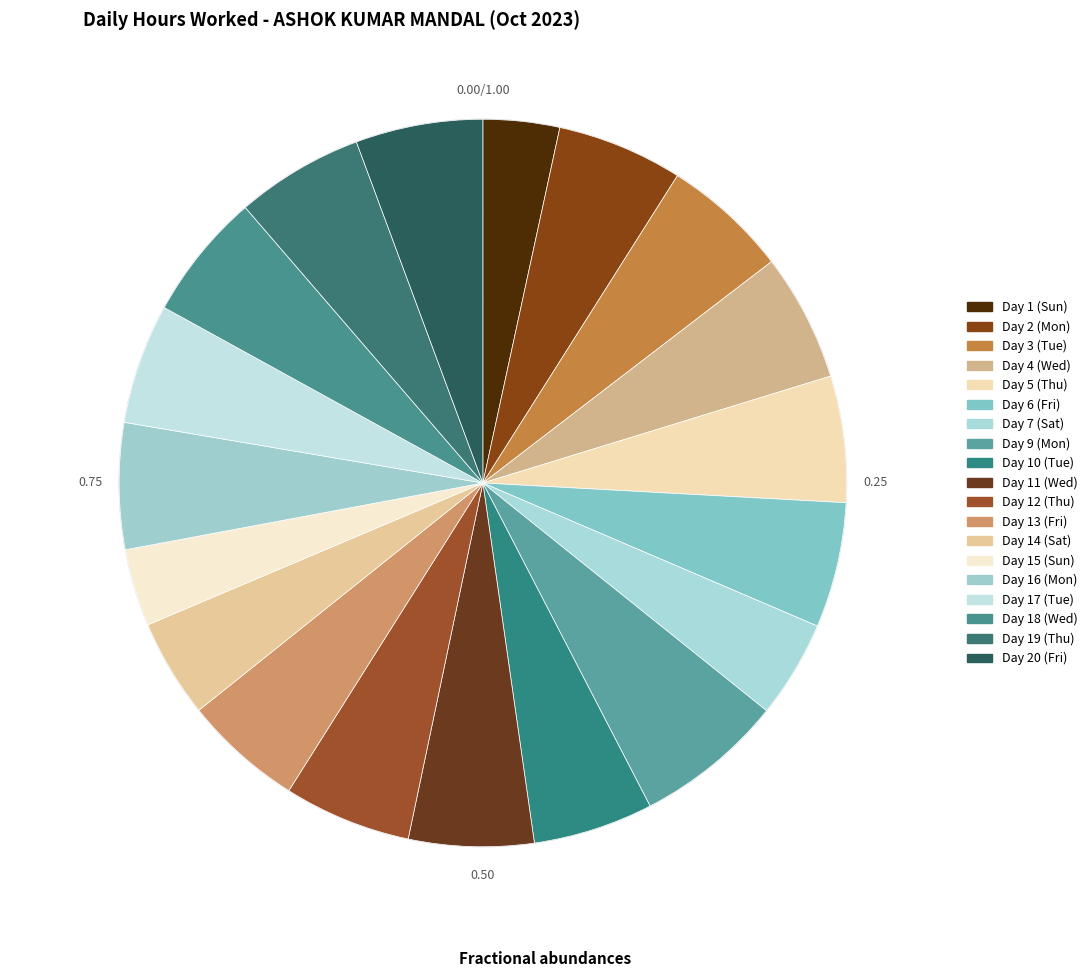

Count the number of slices in the pie.

19